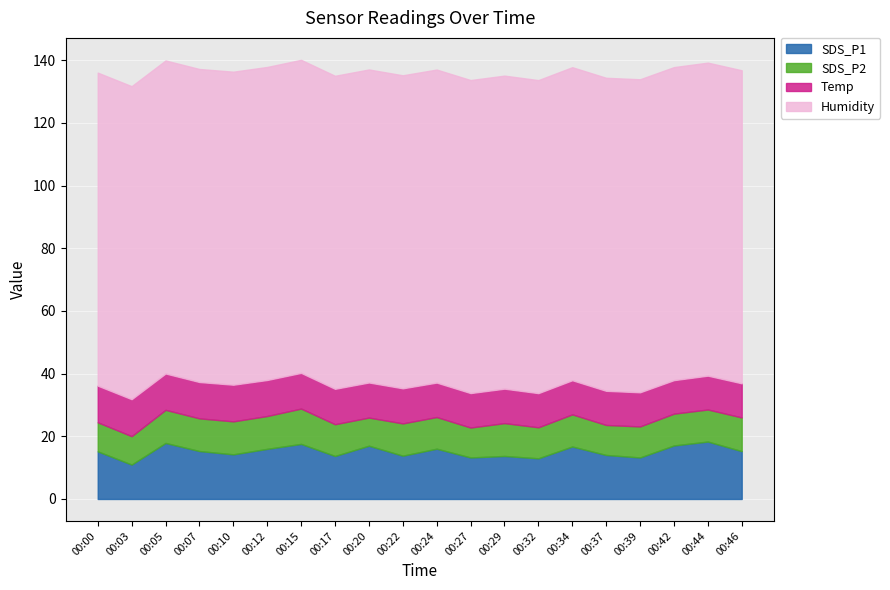

At which category is the sum across all series the highest?

00:15